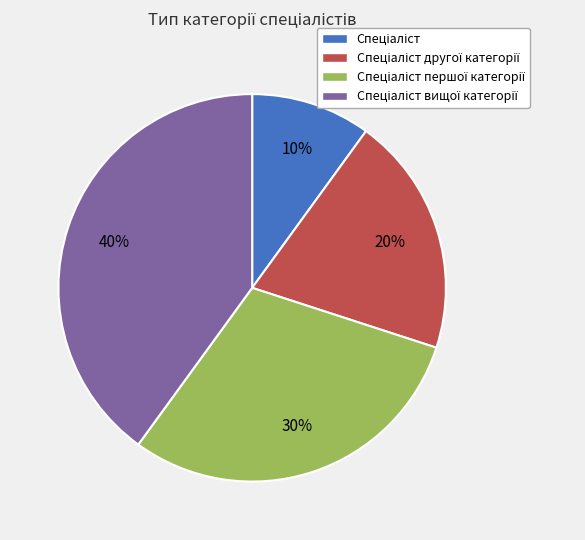

Count the number of slices in the pie.

4